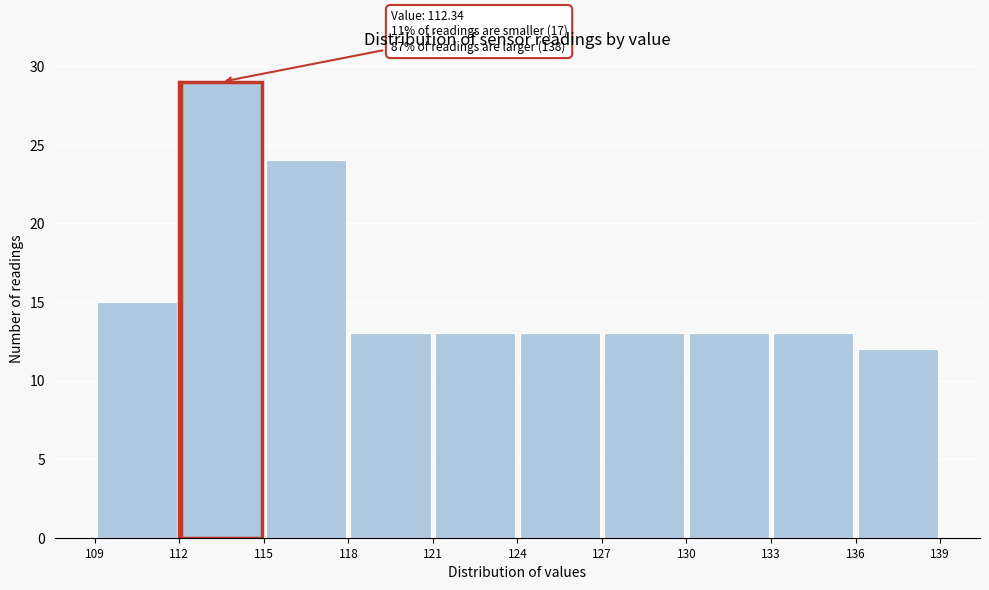

Over which range of the x-axis is the bar tallest?

112 to 115